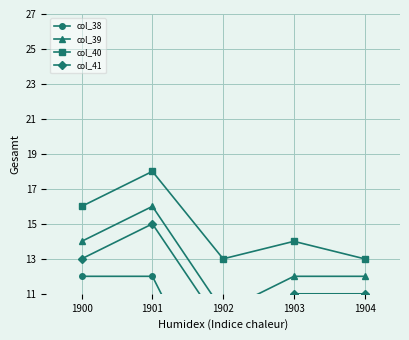

What is the difference between the maximum and second lowest values in the col_41 series?

4